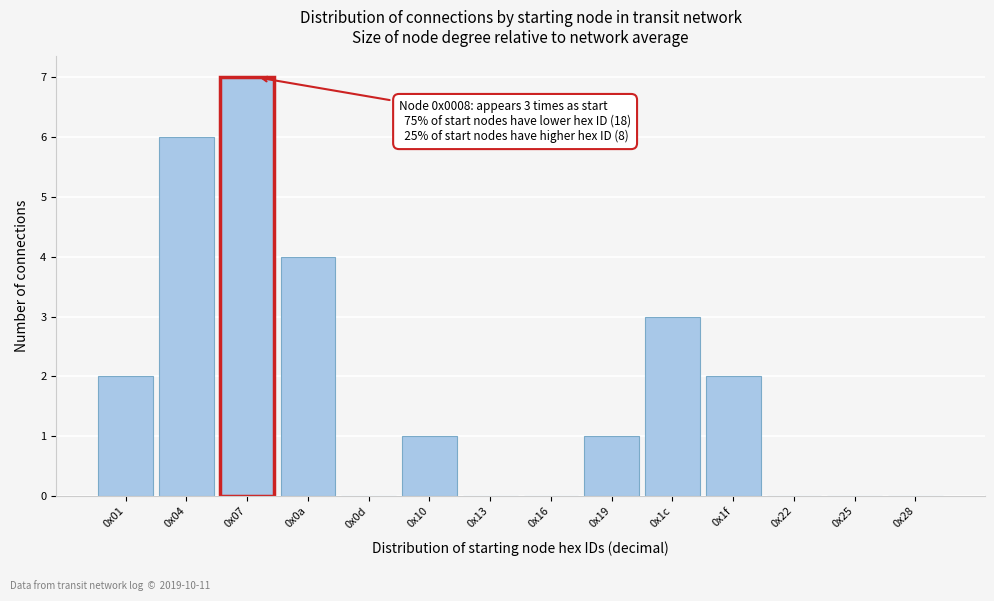

Reading left to right, list all the values displayed in this chart.

0x01=2	0x04=6	0x07=7	0x0a=4	0x0d=0	0x10=1	0x13=0	0x16=0	0x19=1	0x1c=3	0x1f=2	0x22=0	0x25=0	0x28=0